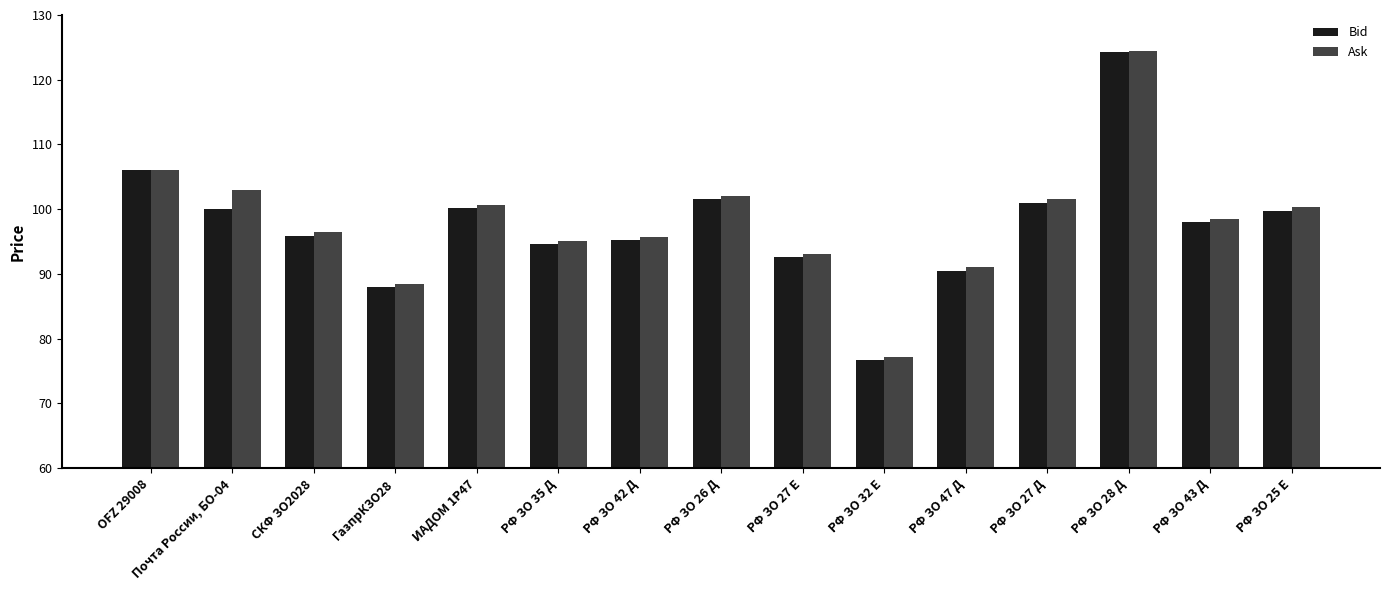

Count the number of categories in the chart.

15